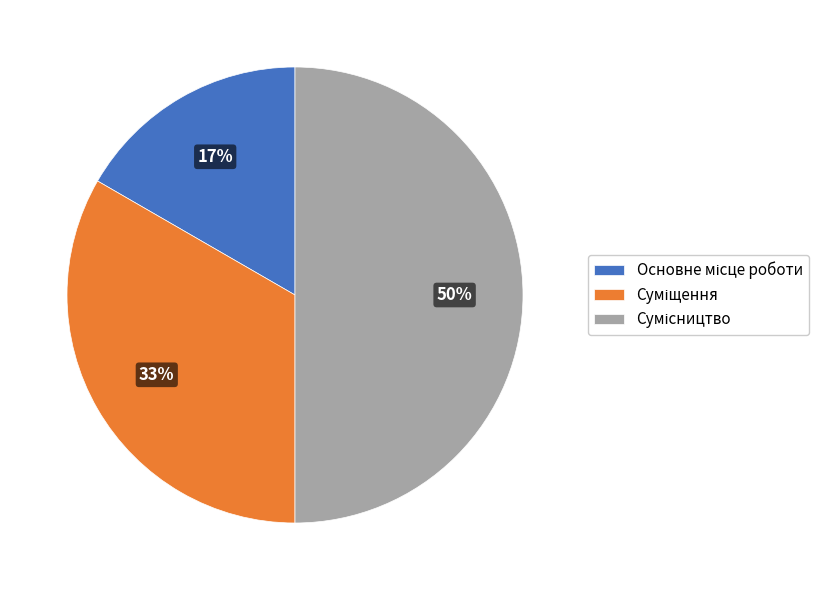

To the nearest percent, what is the average slice percentage?

33%